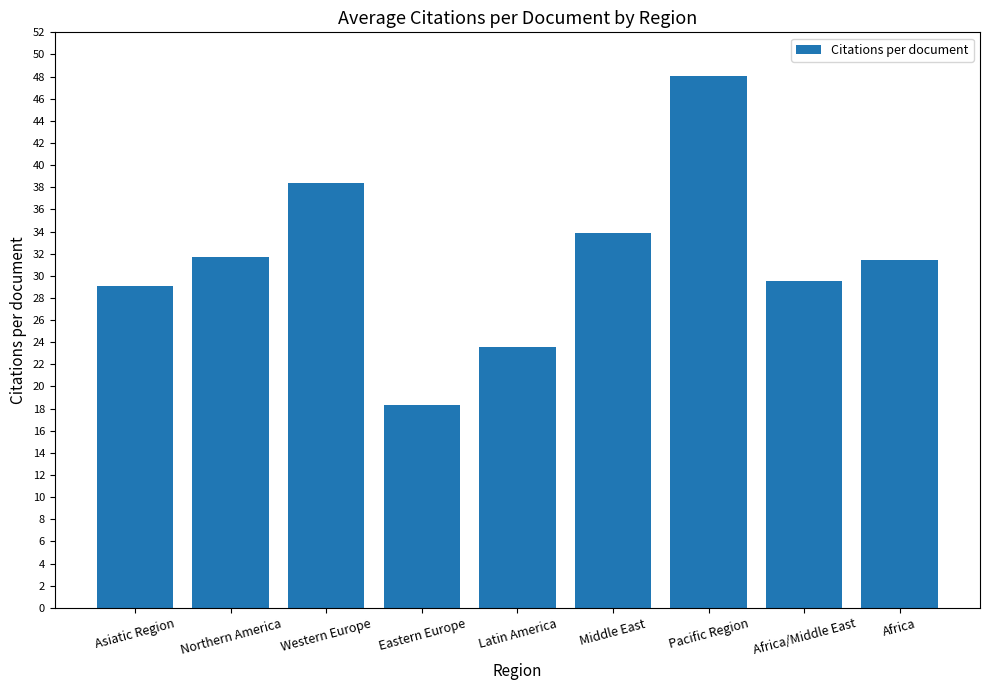

Reading left to right, what are all the values shown in this chart?

29.1	31.7	38.4	18.3	23.5	33.9	48.1	29.5	31.4